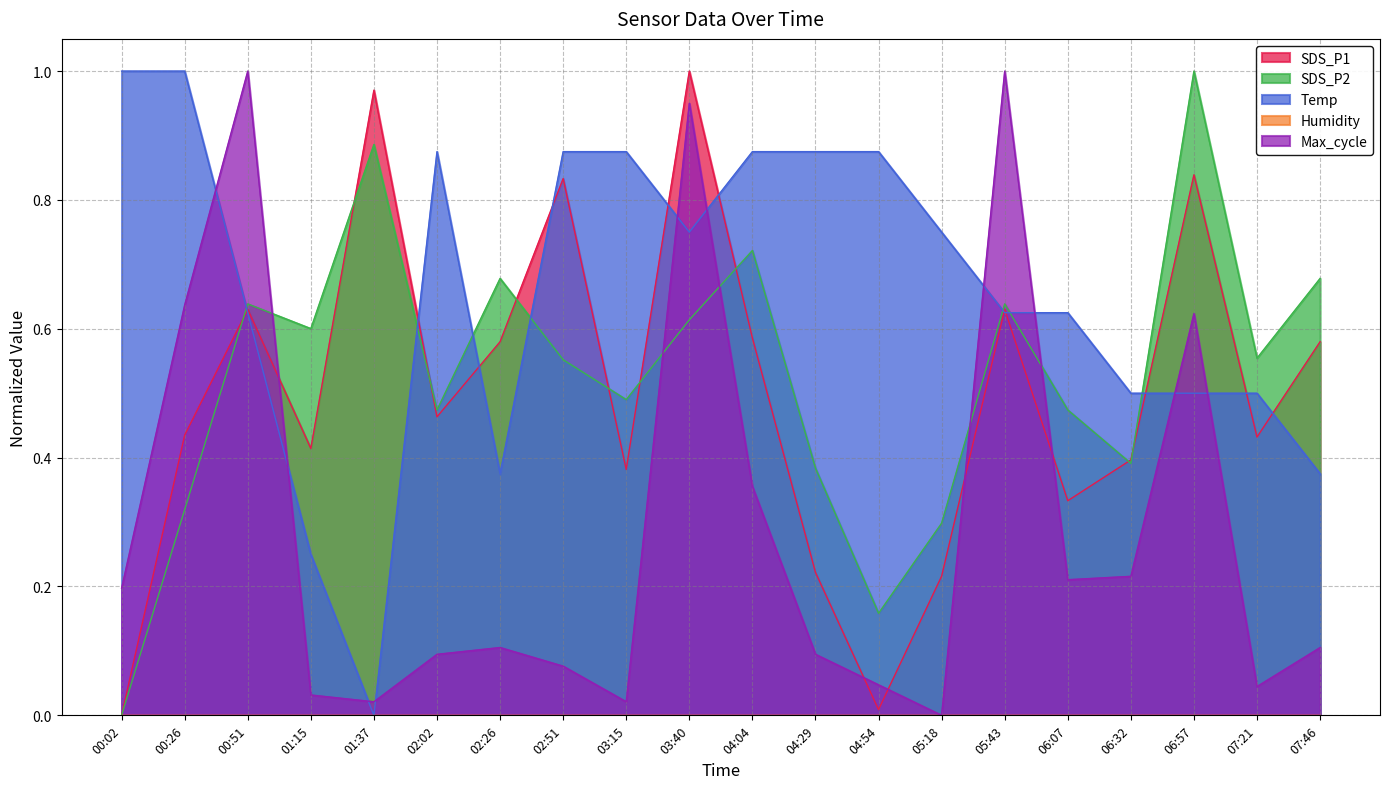

How many times do Max_cycle and Temp cross each other?

10